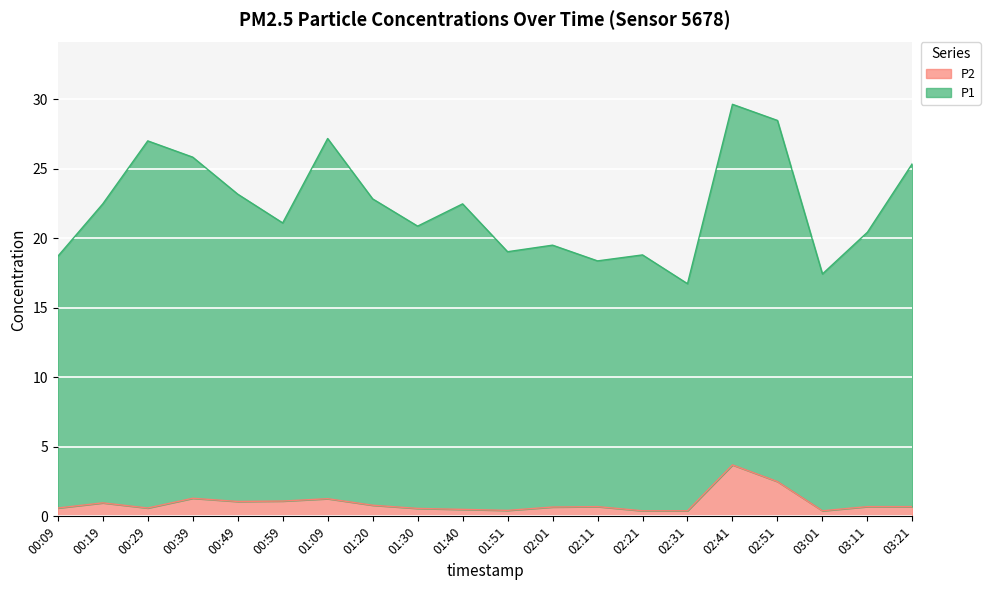

What is the minimum value for P2?

0.4